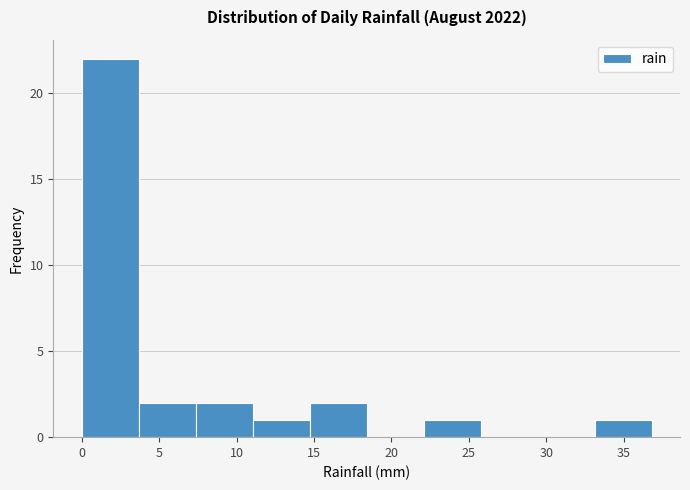

How tall is the bar that spans 22.0 to 26.0 on the x-axis? Neither the bar edges nor the heights are printed on the chart, so give them approximately, as read against the axes.

1